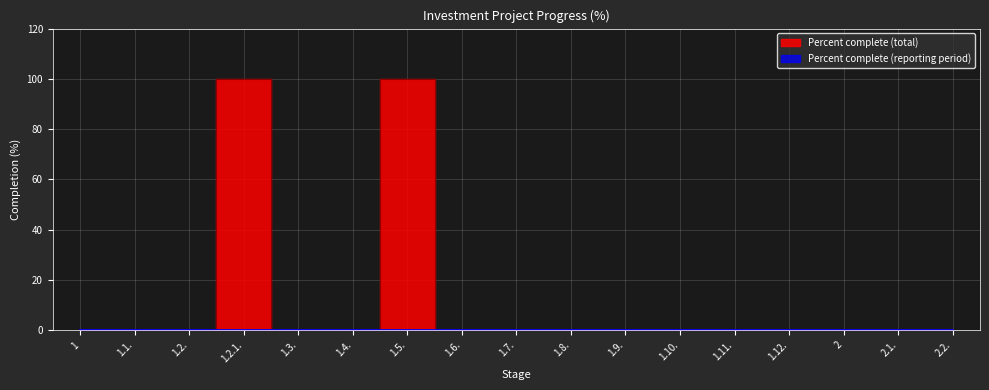

What is the label of the 13th point from the left?

1.11.